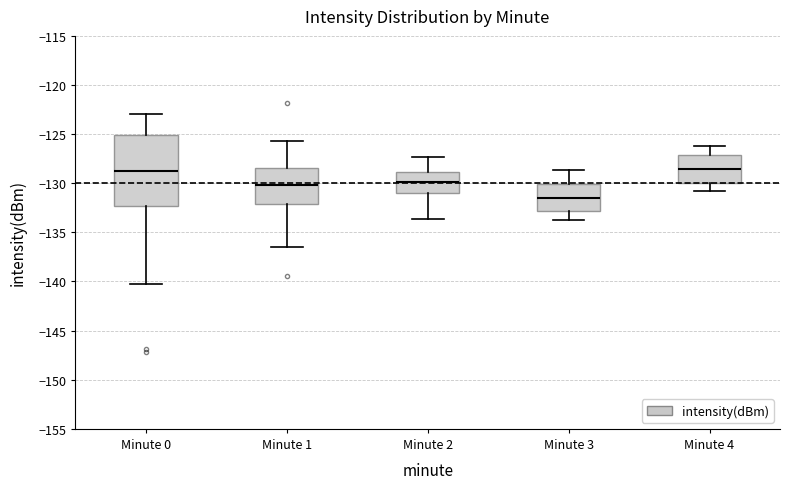

Comparing the boxes themselves (not the whiskers), which one is the tallest?

Minute 0